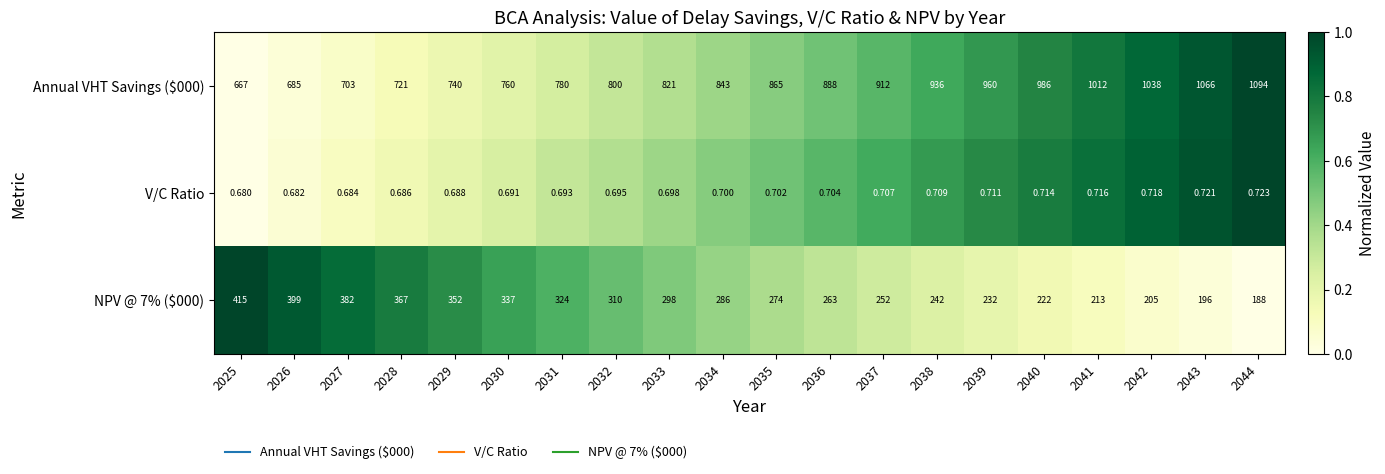

Count the number of categories in the chart.

20